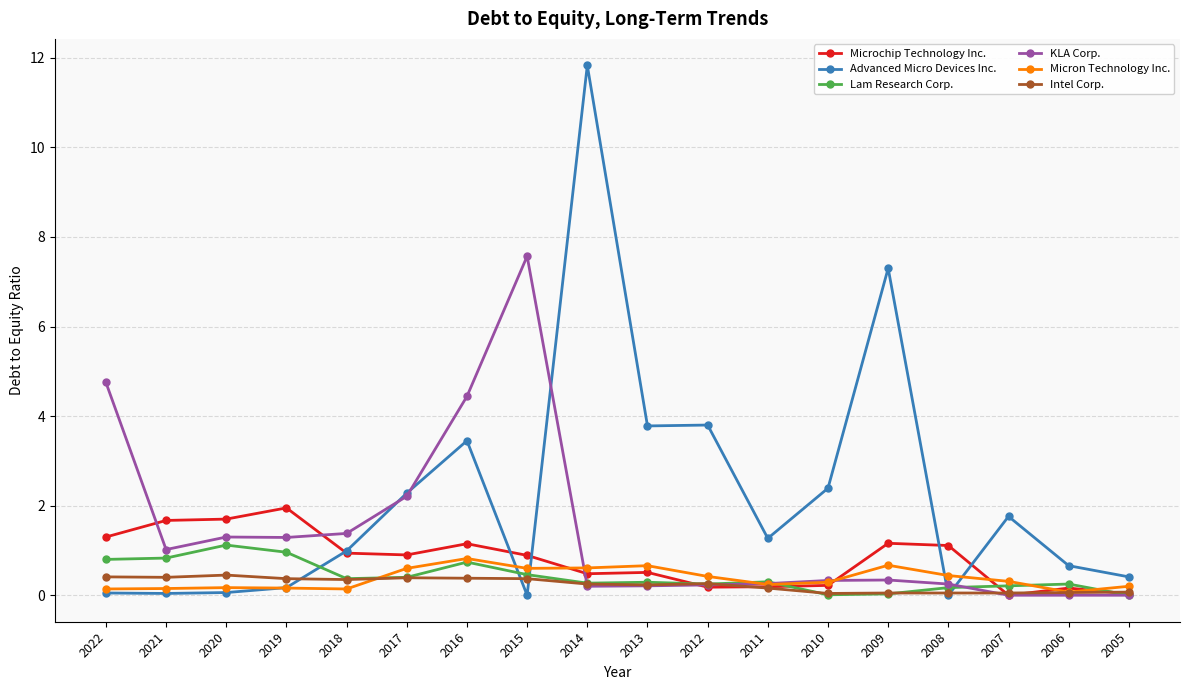

At how many categories does at least one series exceed 4?

5